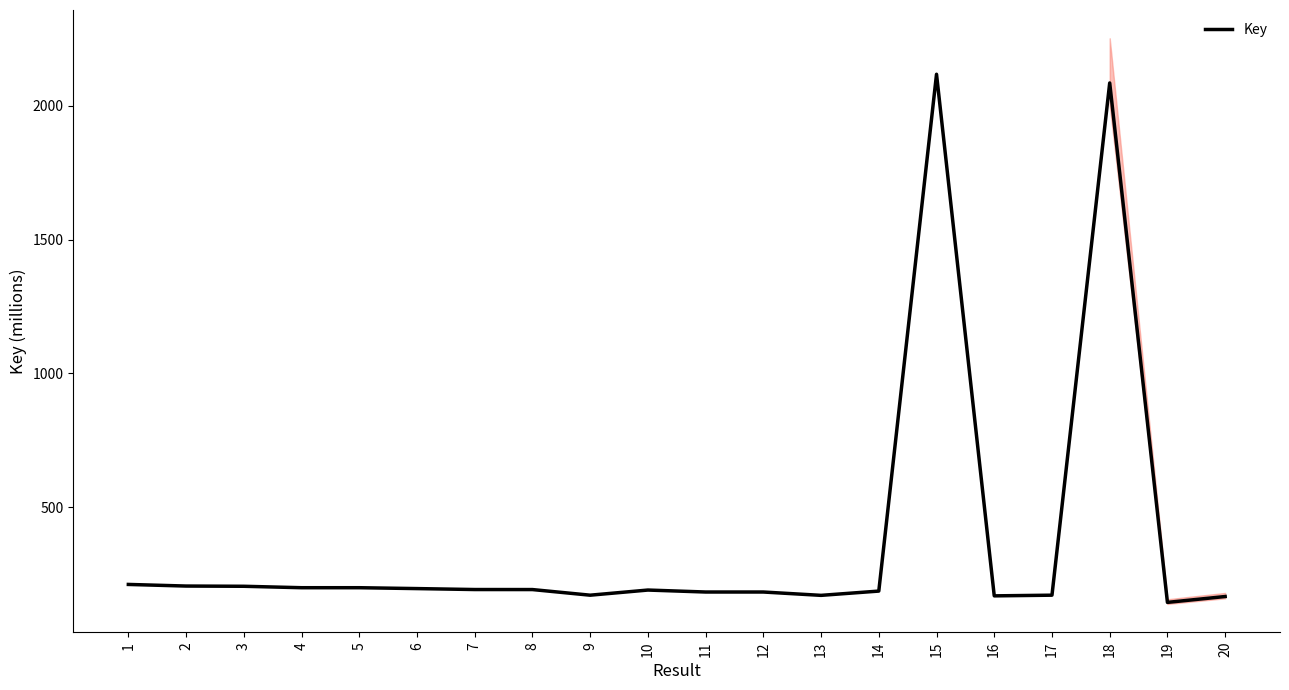

Read the value at 20.

167.4